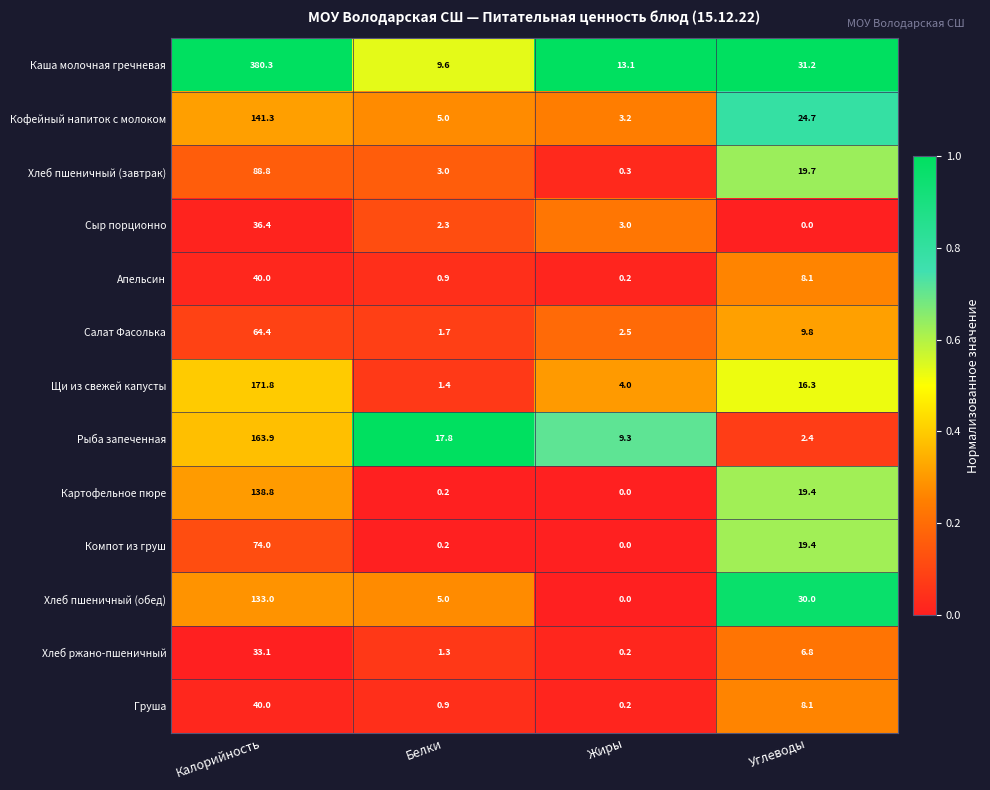

What is the difference between the highest and lowest values at Калорийность?

347.2